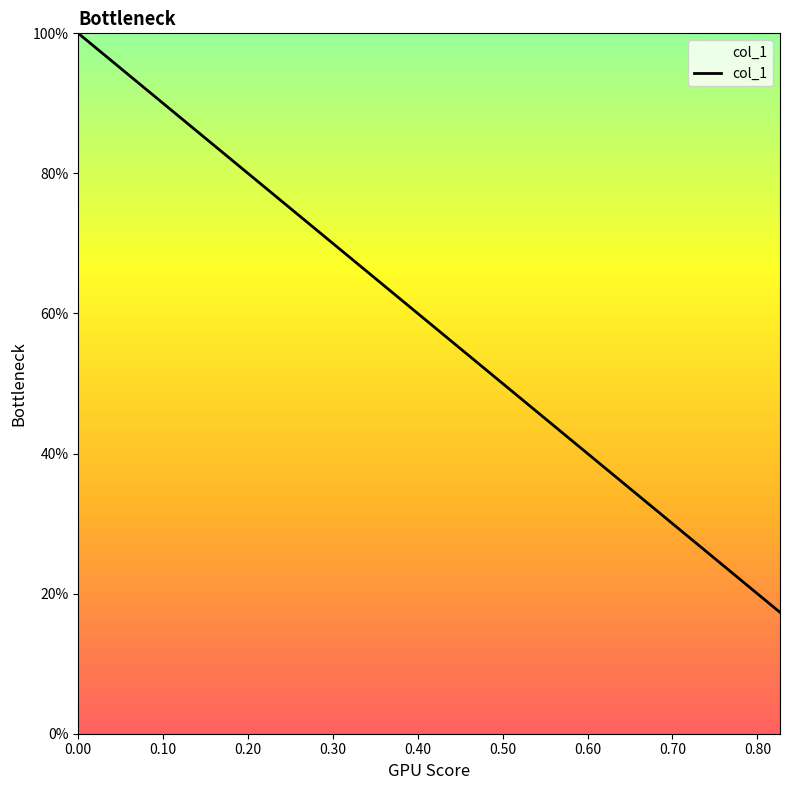

What is the value of the 1st point from the left?

1.0